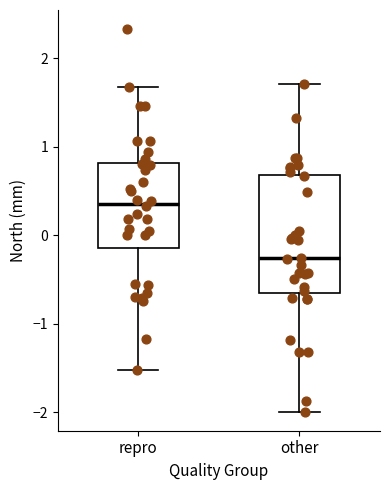

Reading left to right, read every box against the y-axis: the position of its median line, the range the box covers, and the ends of its whiskers. The values are not printed on the chart, so give them approximately, as read against the axis.

repro: median 0.4, box -0.1 to 0.8, whiskers -1.5 to 1.7
other: median -0.3, box -0.6 to 0.7, whiskers -2.0 to 1.7